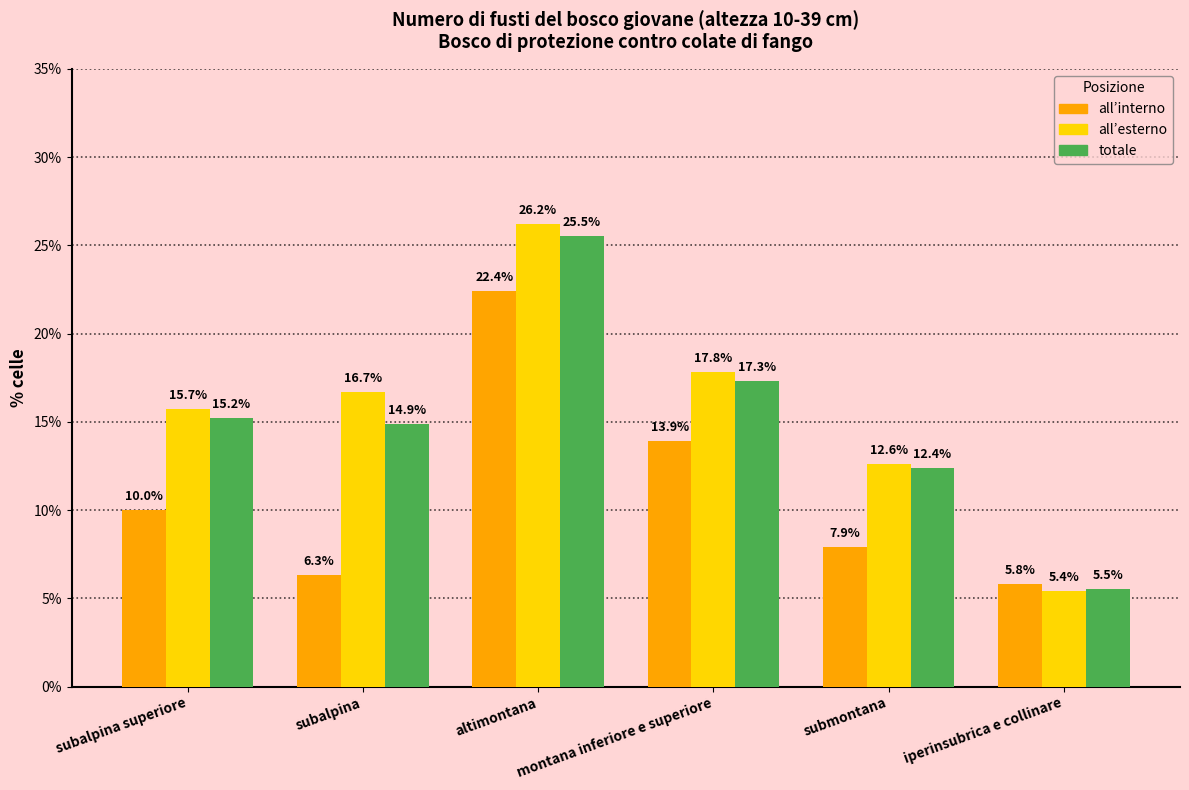

How many groups of bars are there?

6